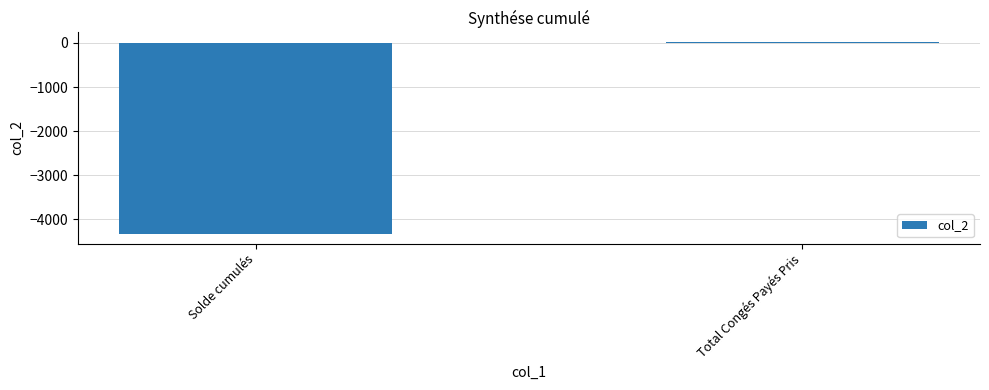

What is the value of the 1st bar from the left?

-4329.6